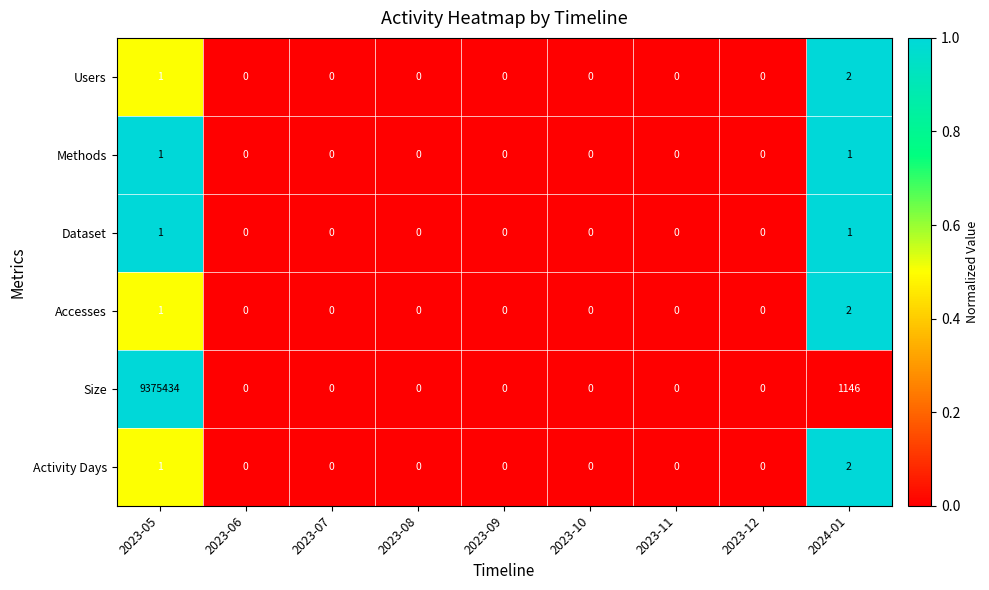

How many categories are shown in the chart?

9